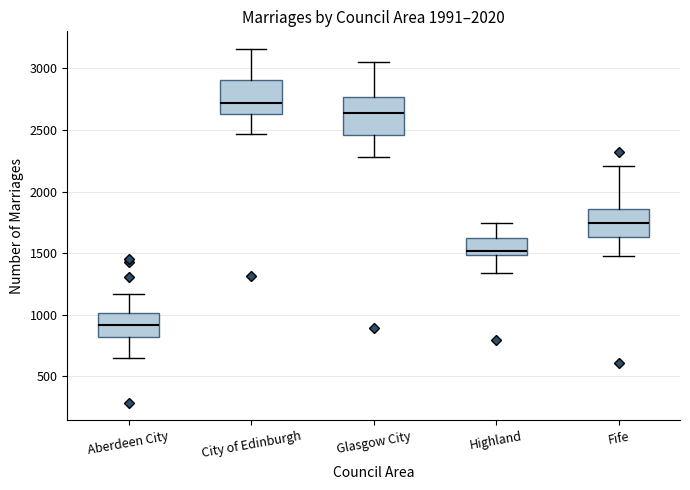

Reading left to right, read every box against the y-axis: the position of its median line, the range the box covers, and the ends of its whiskers. The values are not printed on the chart, so give them approximately, as read against the axis.

Aberdeen City: median 900, box 800 to 1000, whiskers 650 to 1150
City of Edinburgh: median 2700, box 2650 to 2900, whiskers 2450 to 3150
Glasgow City: median 2650, box 2450 to 2750, whiskers 2300 to 3050
Highland: median 1500 (just above the box's lower edge), box 1500 to 1600, whiskers 1350 to 1750
Fife: median 1750, box 1650 to 1850, whiskers 1500 to 2200